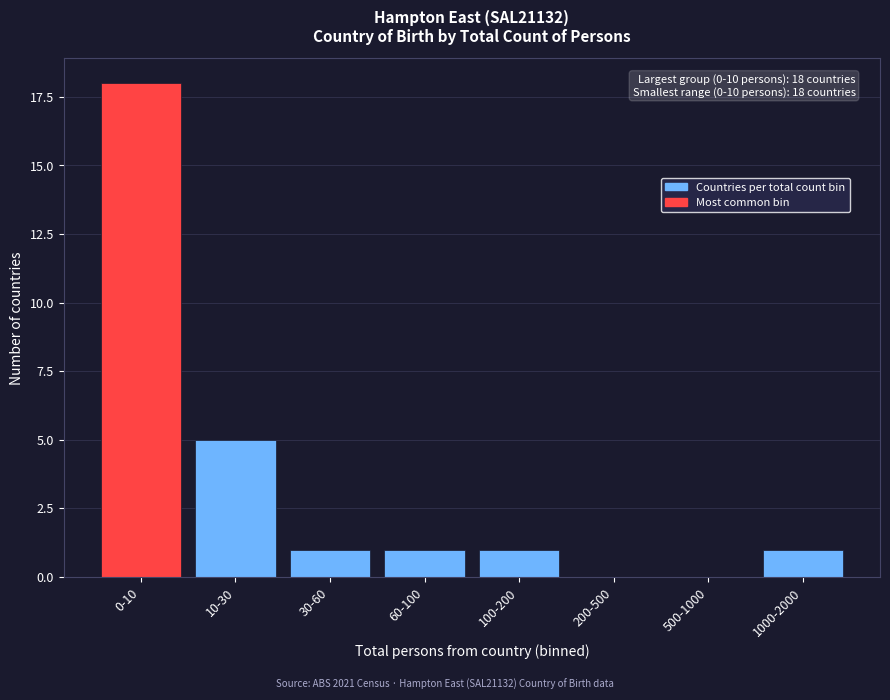

Reading left to right, what are all the values shown in this chart?

0-10=18	10-30=5	30-60=1	60-100=1	100-200=1	200-500=0	500-1000=0	1000-2000=1